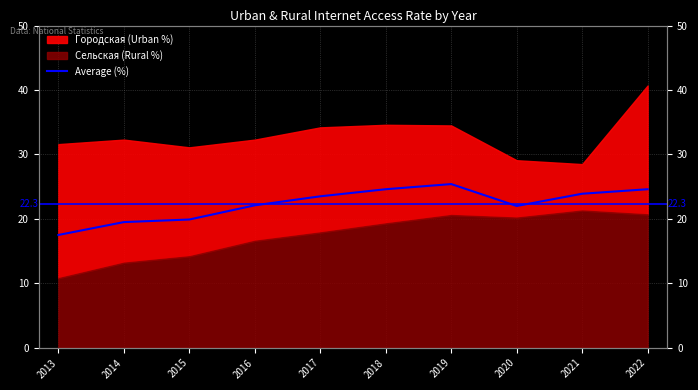

Does the chart have visible grid lines?

Yes